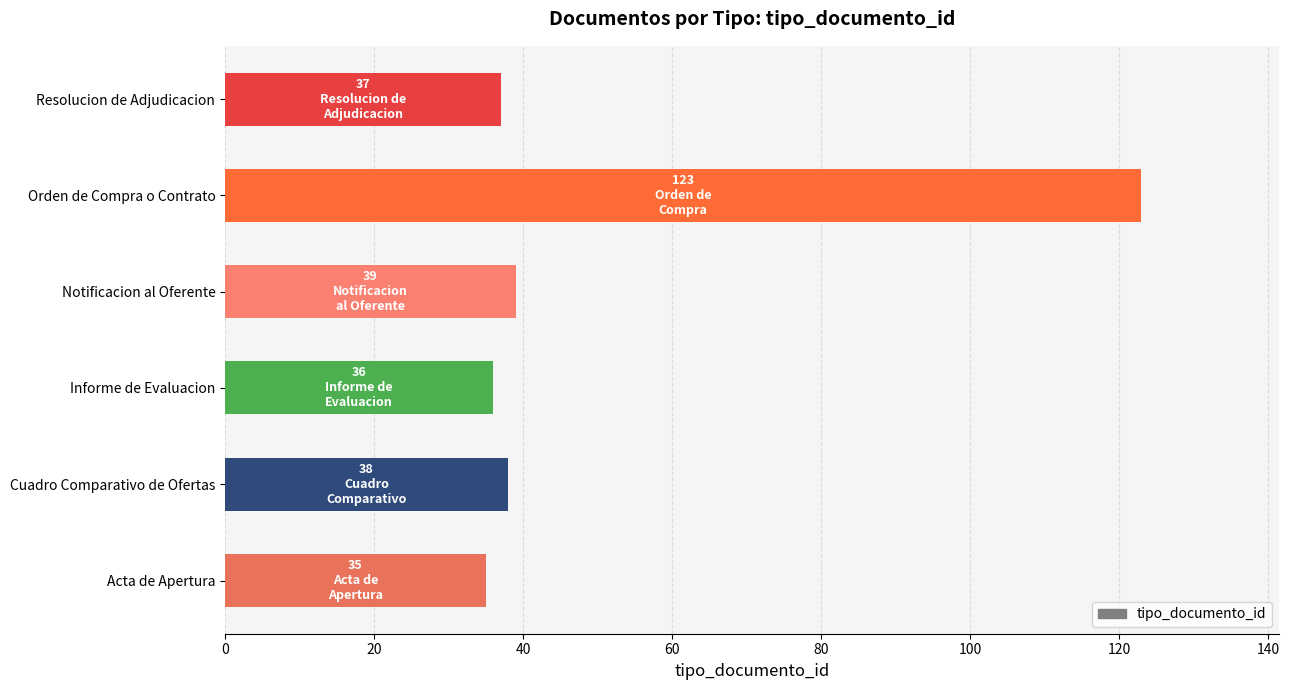

What is the minimum value shown in the chart?

35